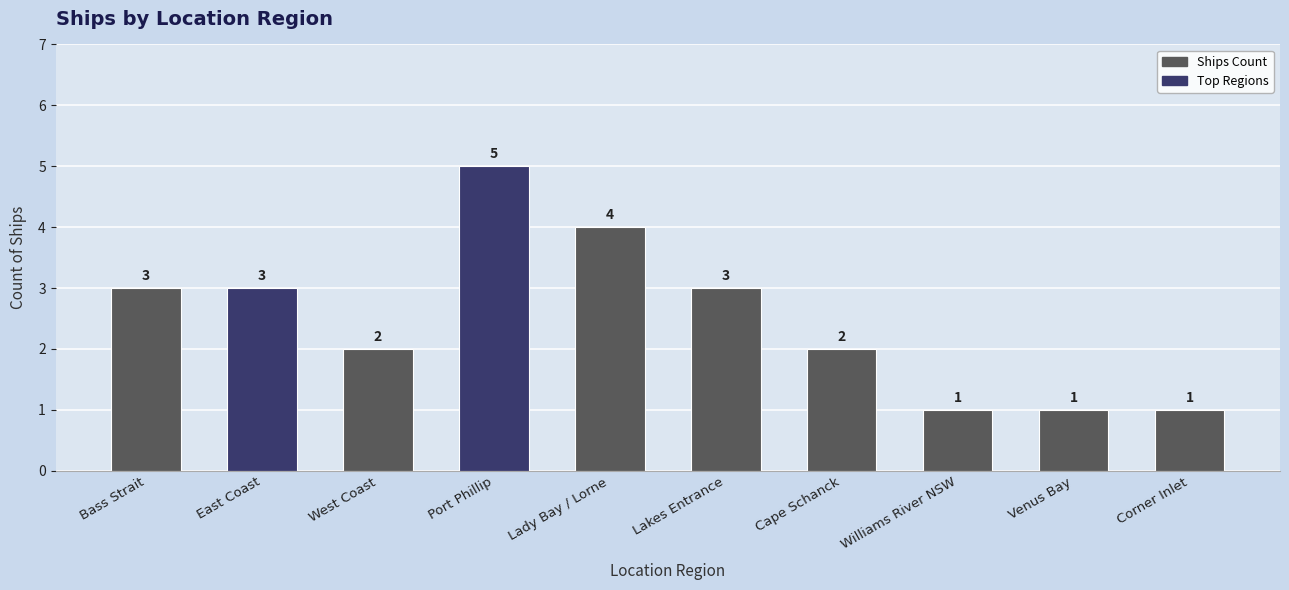

What is the ratio of the value at Venus Bay to the value at West Coast?

0.5